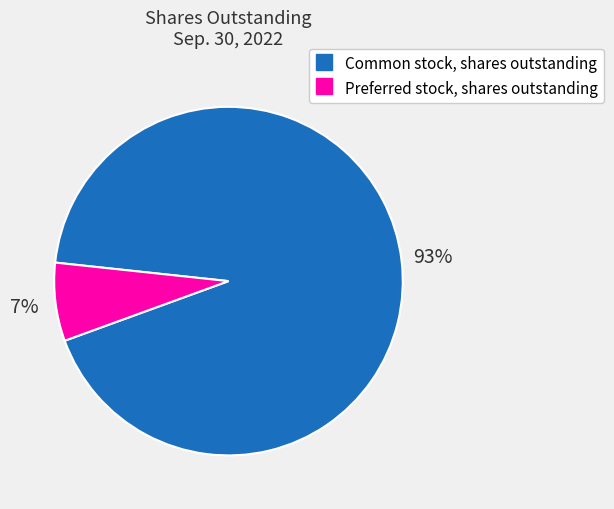

True or false: Preferred stock, shares outstanding accounts for 7% of the total.

True